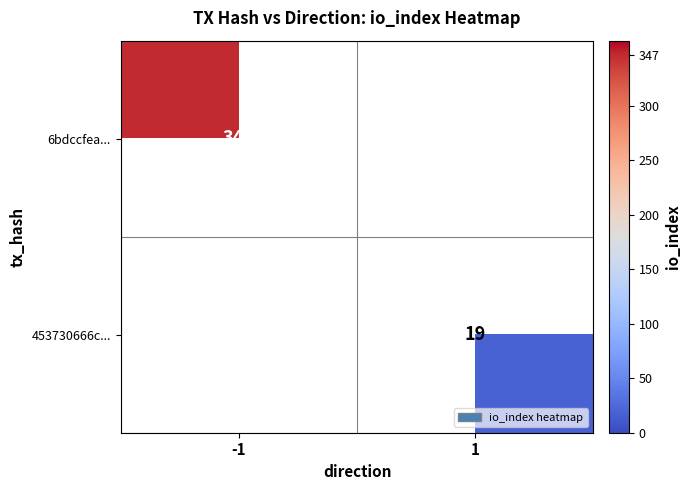

The 453730666c... series shows 31 at 1. True or false?

False